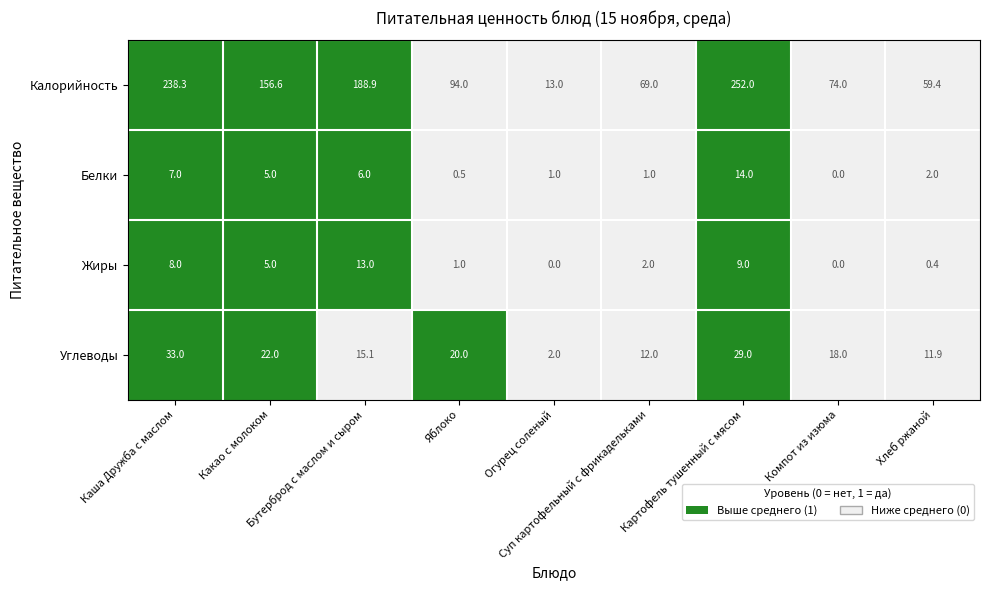

What is the sum of all Белки values?

36.5